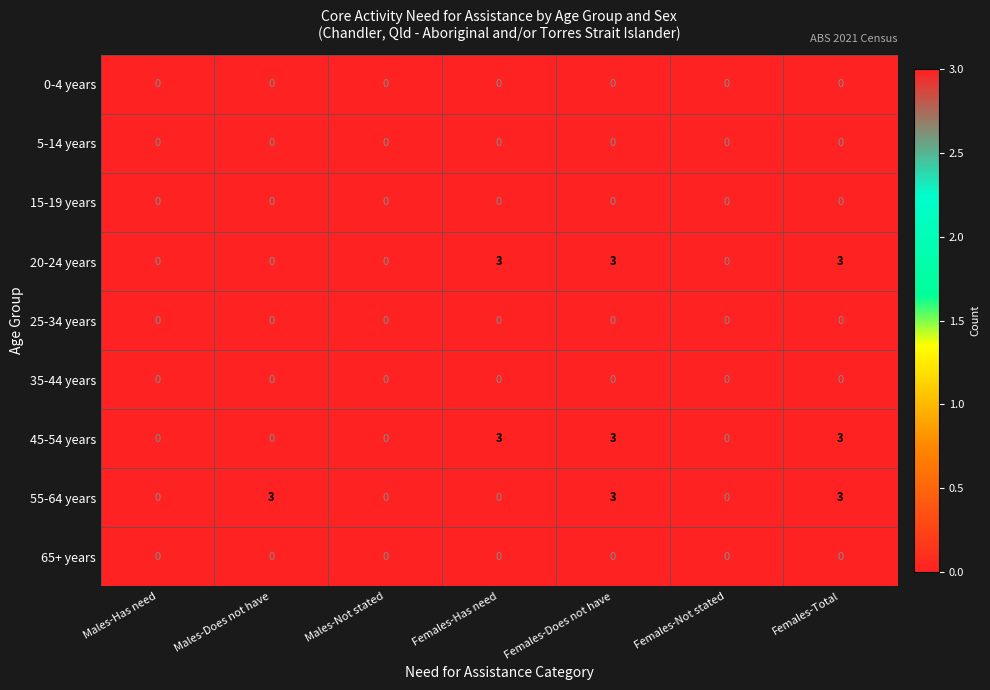

The 20-24 years series shows 1 at Females-Has need. True or false?

False